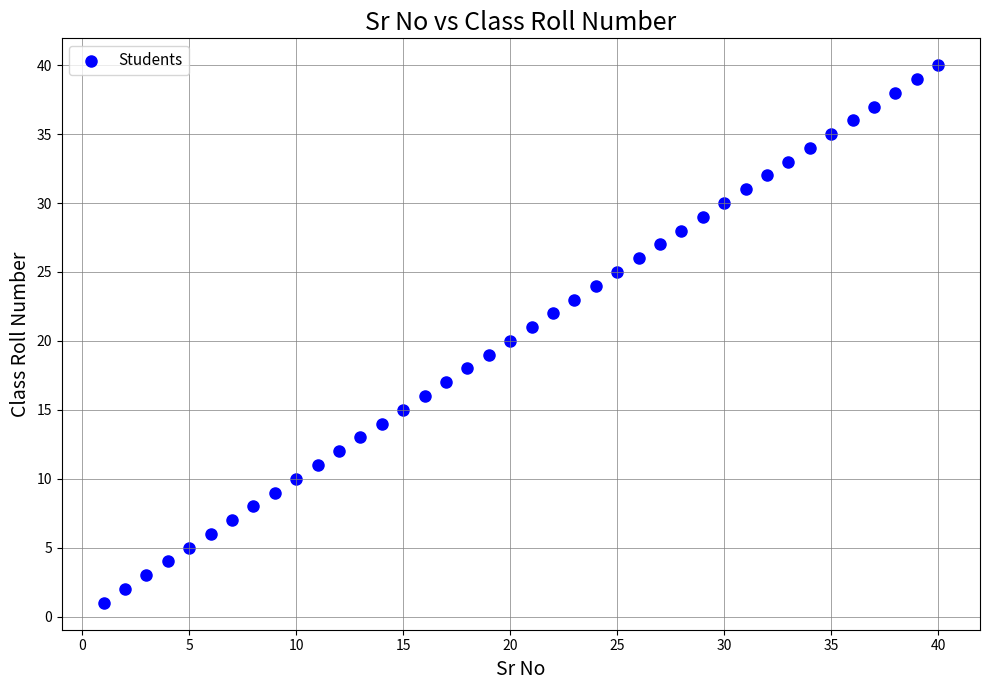

What is the range of X values (max minus min)?

39